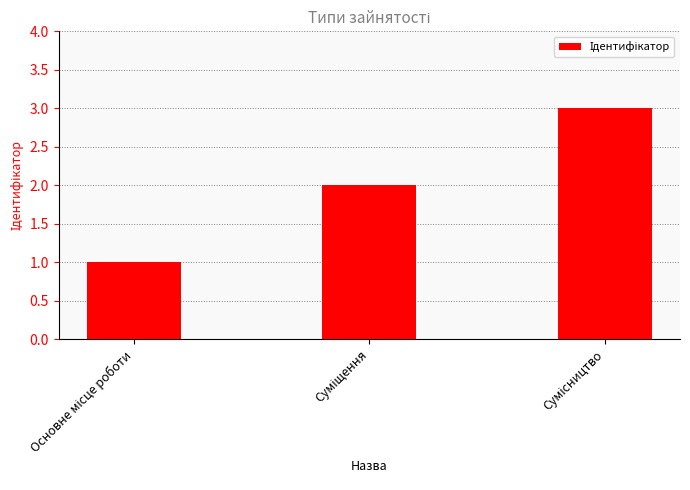

How many data points are less than 2?

1